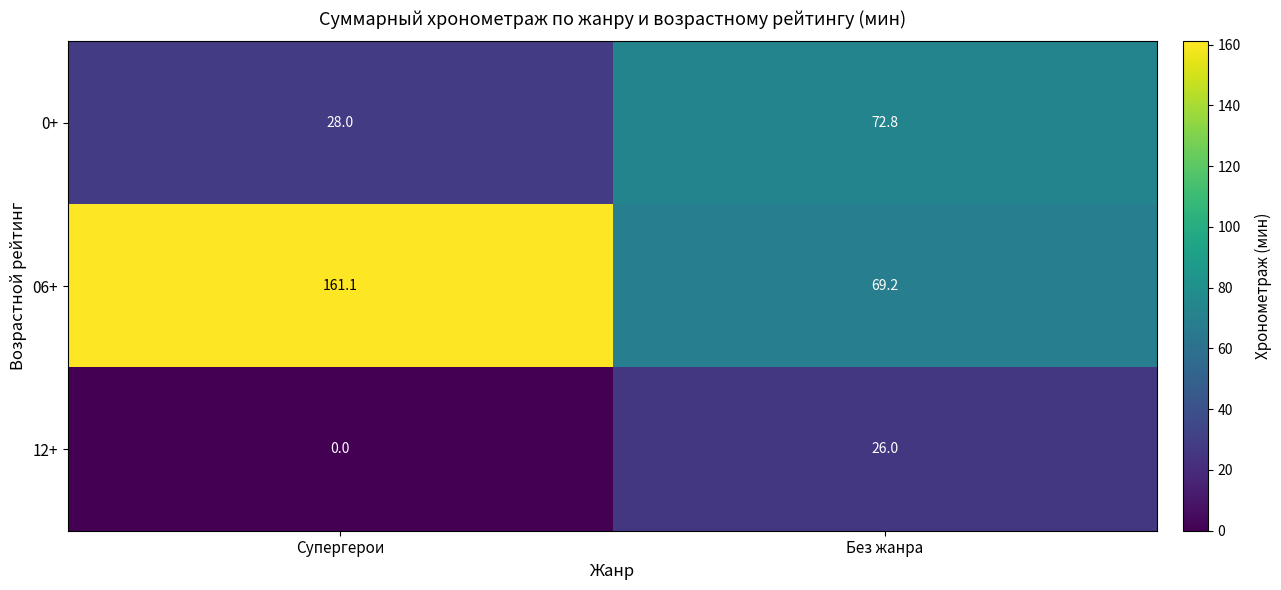

Rank the series by their maximum value, from lowest to highest.

12+, 0+, 06+